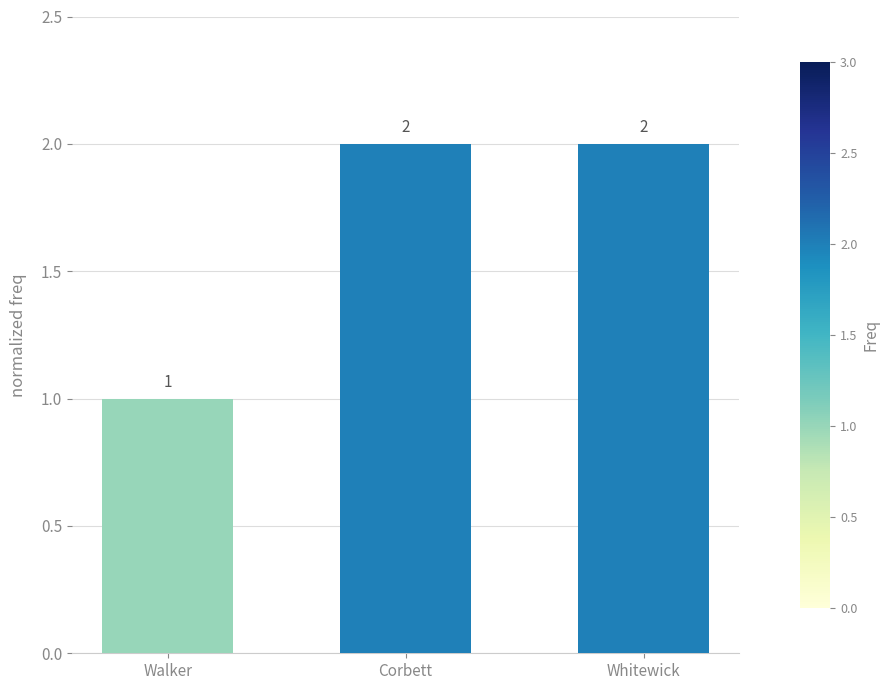

Where is the data nearest to the value 1?

Walker